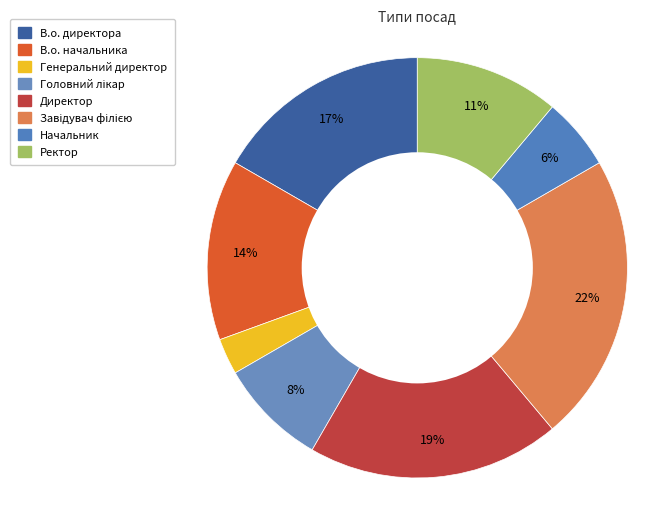

Between Головний лікар and В.о. начальника, which is larger?

В.о. начальника